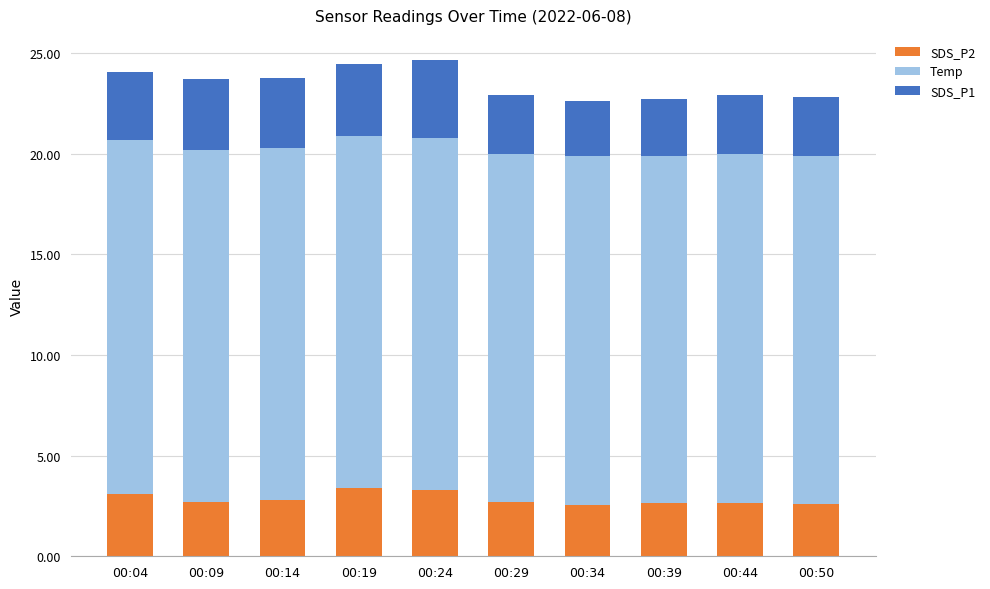

How many categories are shown in the chart?

10